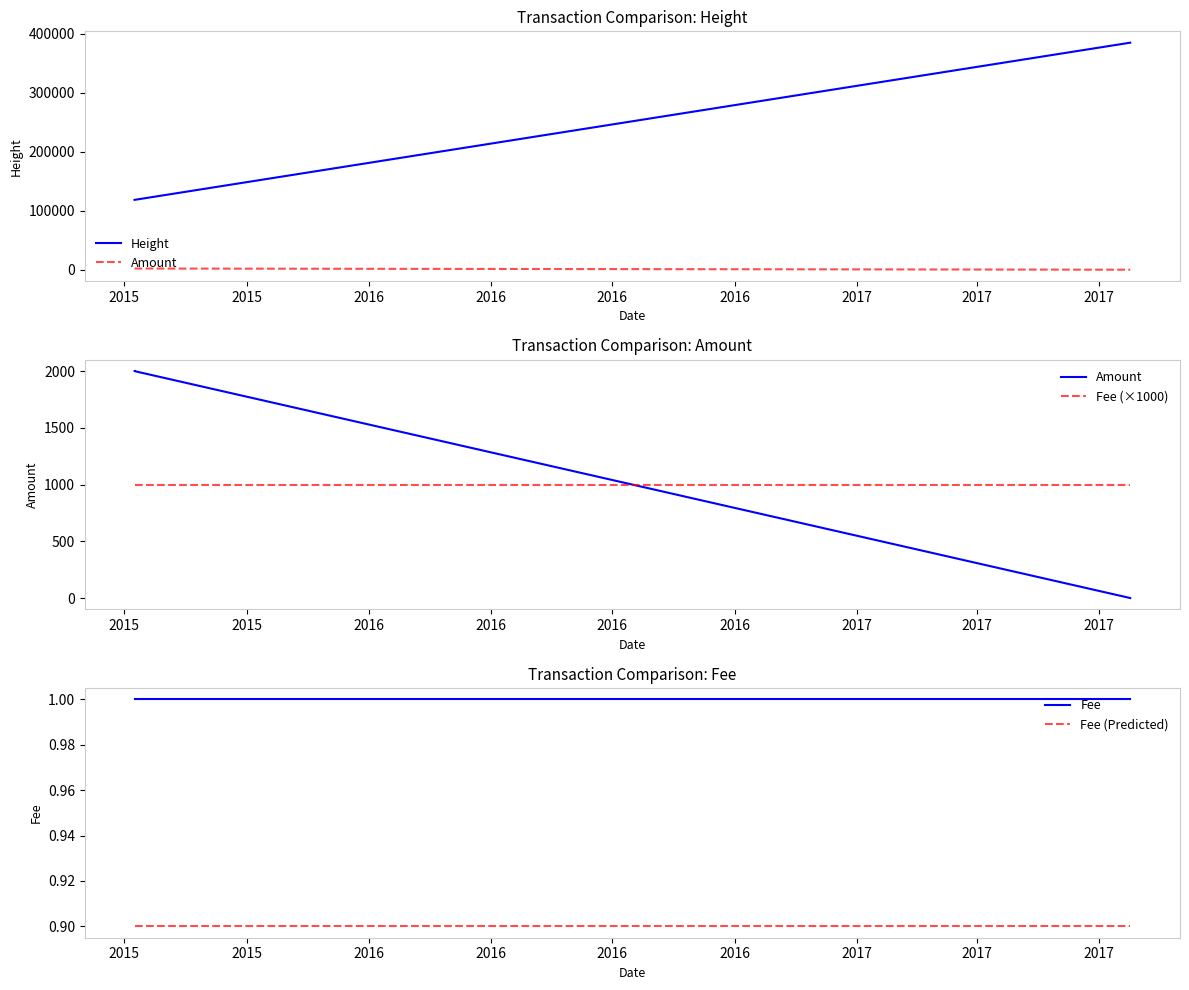

How many lines are shown in the chart?

5